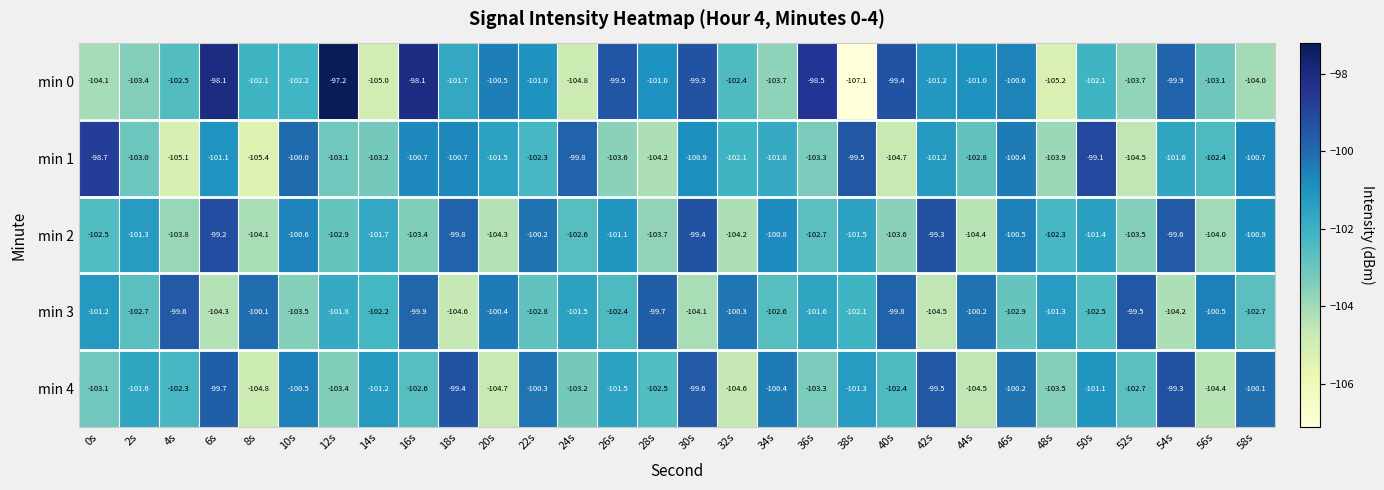

What is the sum of all min 0 values?

-3052.4